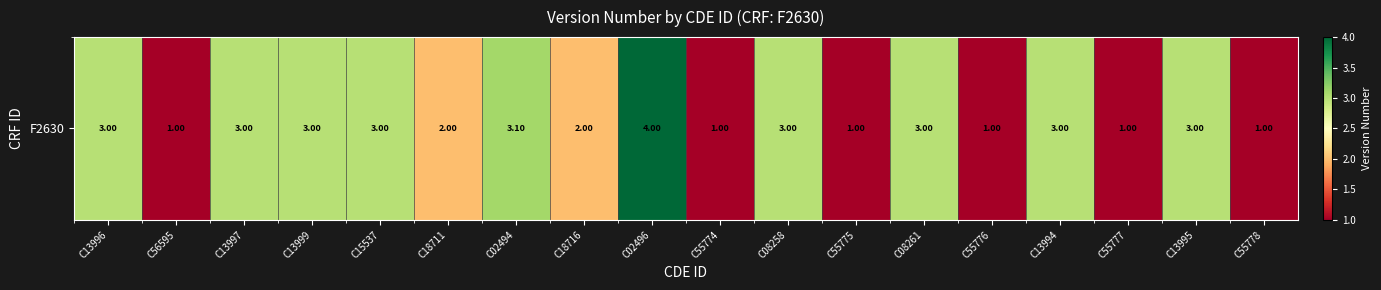

What is the minimum value shown in the chart?

1.0